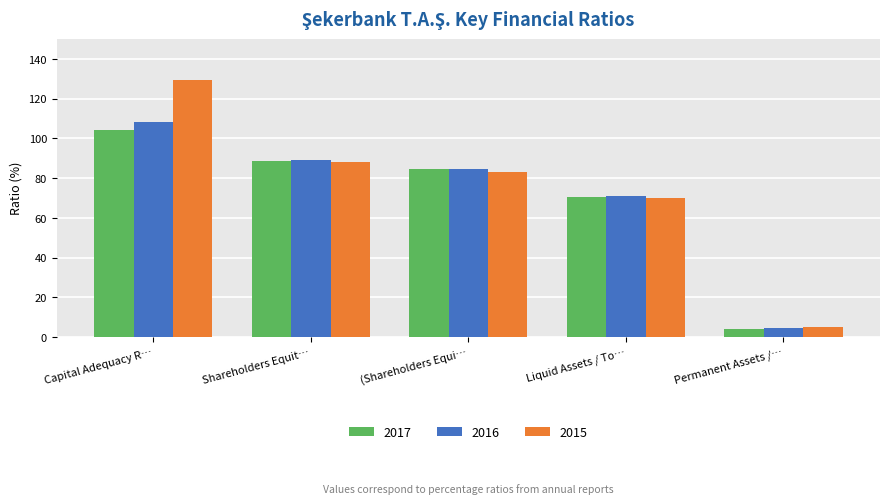

At which category is the sum across all series the highest?

Capital Adequacy R…